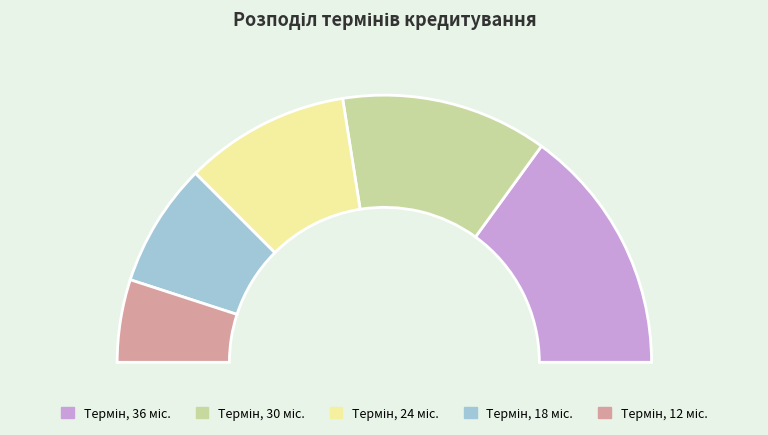

Does any single category account for the majority?

No